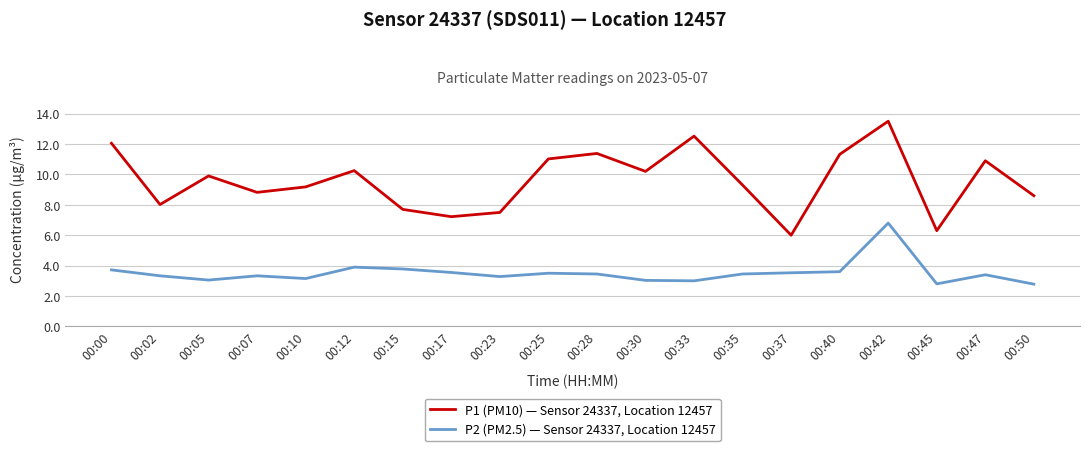

Where is the first local minimum for P2 (PM2.5) — Sensor 24337, Location 12457?

00:05